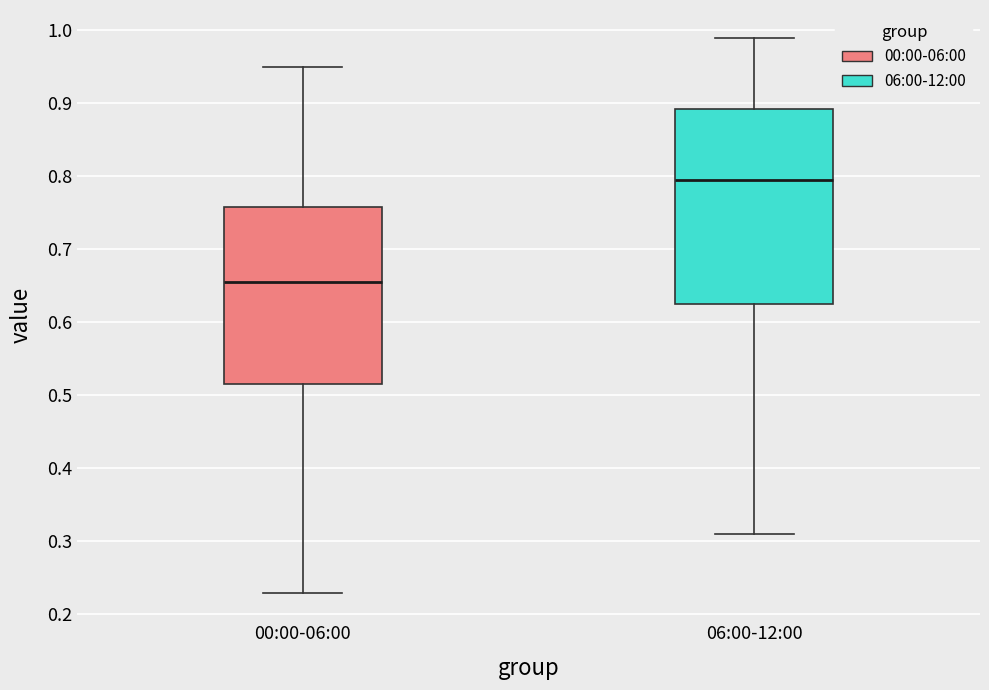

Reading left to right, transcribe this box plot: for each box, give where its median line is, the range the box spans, and where its two whiskers end, as read against the y-axis. The values are not printed on the chart, so give them approximately, as read against the axis.

00:00-06:00: median 0.66, box 0.52 to 0.76, whiskers 0.23 to 0.95
06:00-12:00: median 0.80, box 0.63 to 0.89, whiskers 0.31 to 0.99